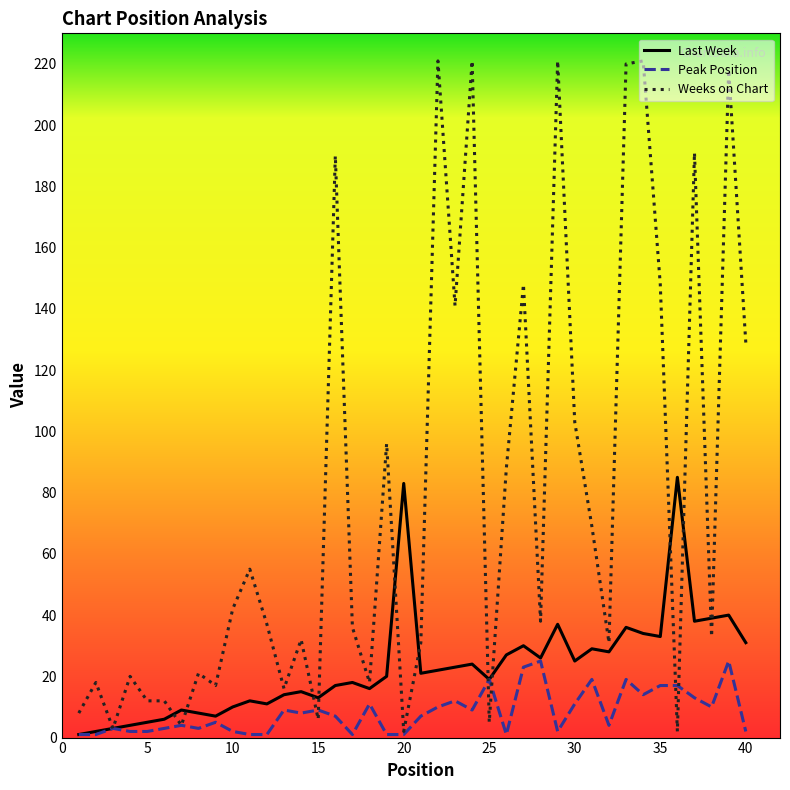

List the series in order of their peak value, highest first.

Weeks on Chart, Last Week, Peak Position